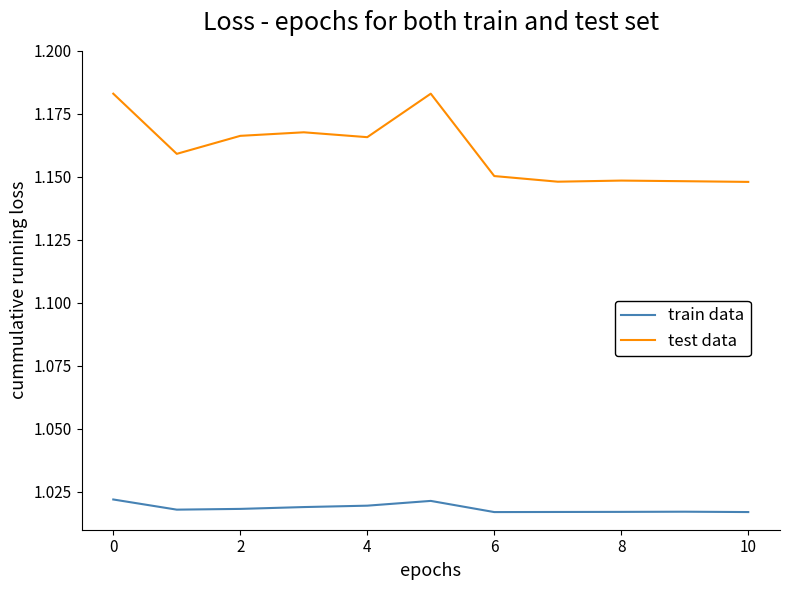

Rank the series by their average value, from highest to lowest.

test data, train data